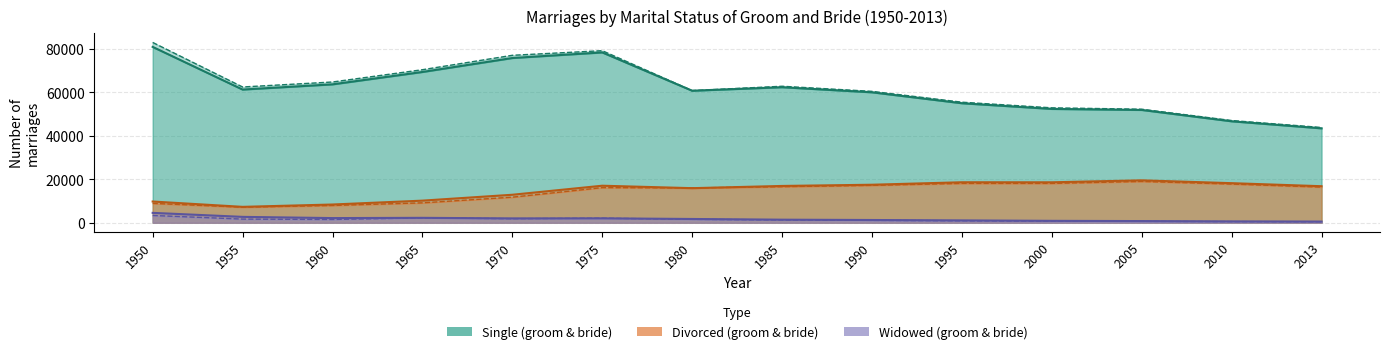

Which series has the largest total across all categories?

Single (bride)